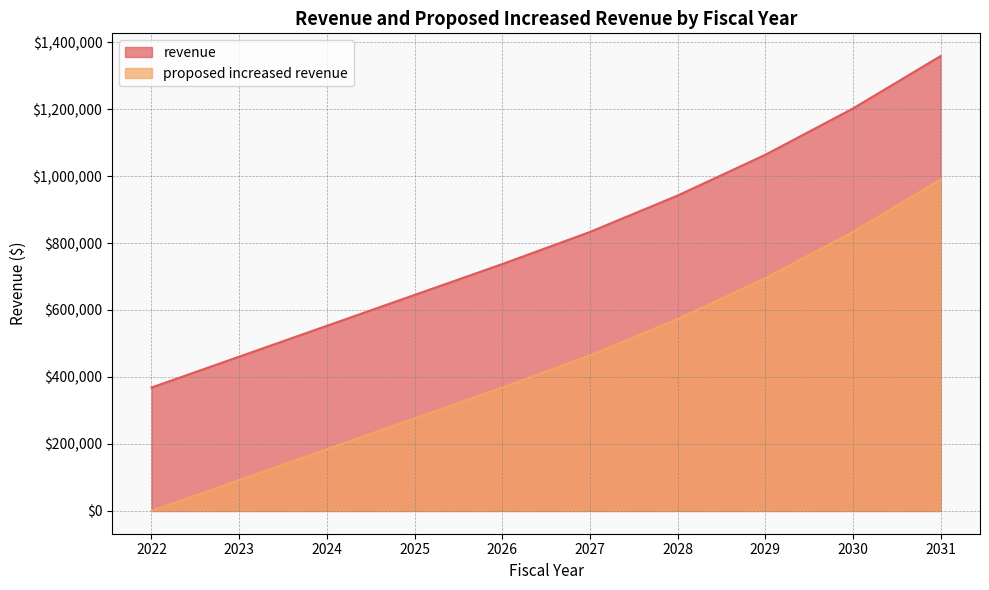

Where is revenue nearest to the value 863381?

2027